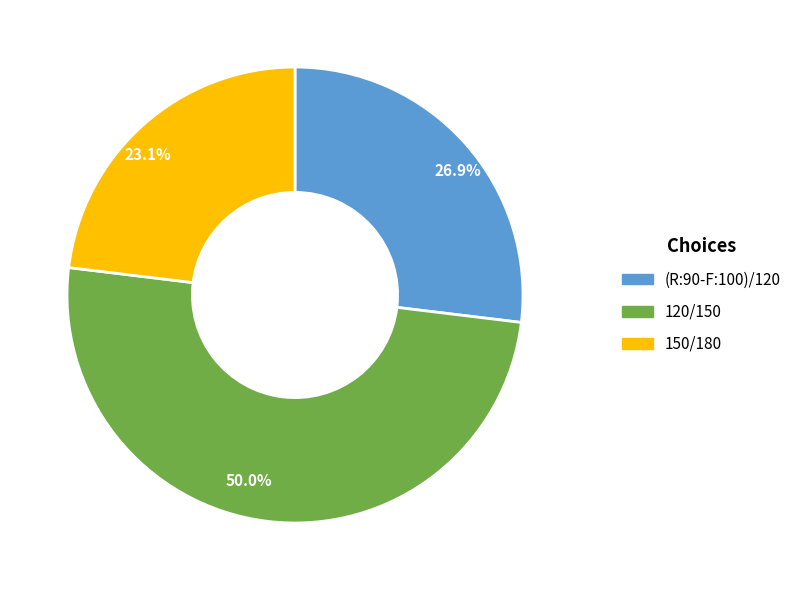

Between 26.9% and 23.1%, which is larger?

26.9%